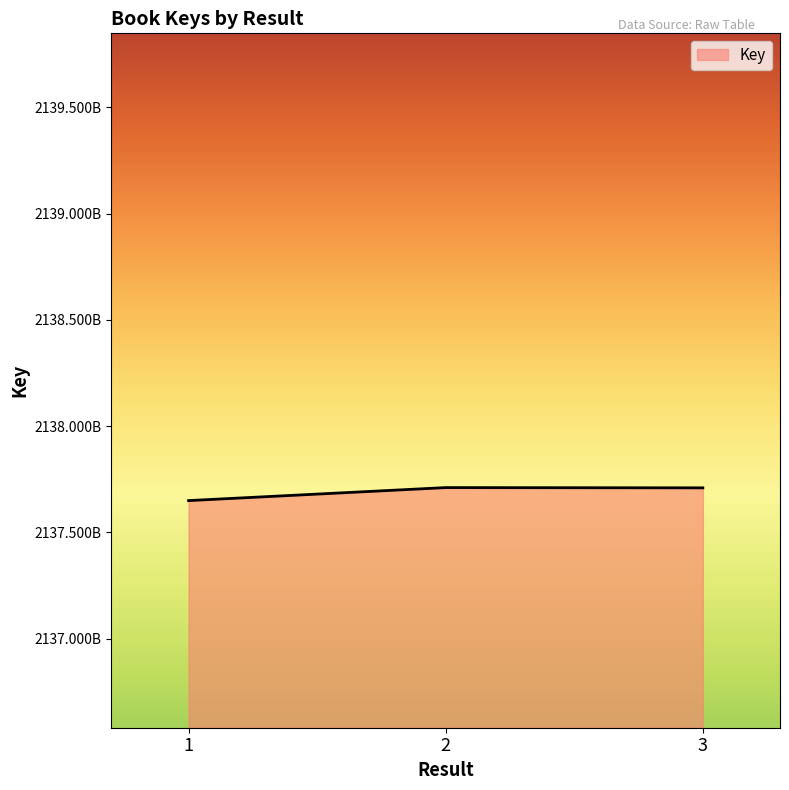

Is this an area chart (filled region under the line)?

Yes